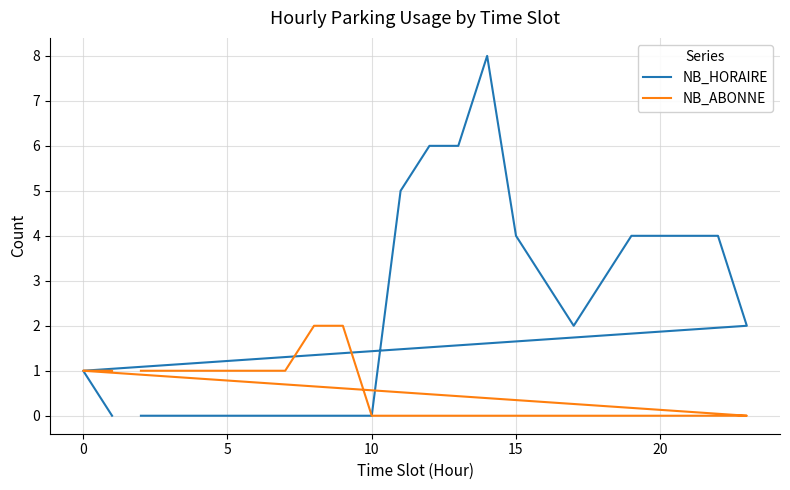

List the series in order of their overall mean, highest first.

NB_HORAIRE, NB_ABONNE